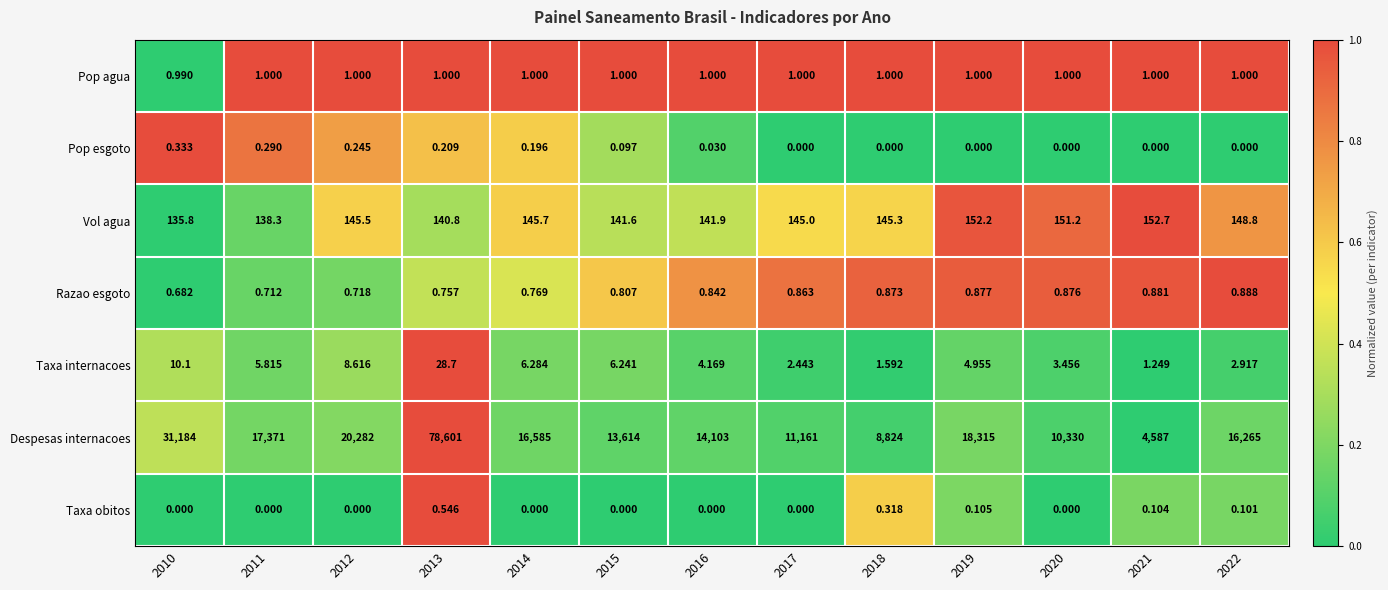

At 2016, list the series in order from smallest to largest.

Taxa obitos, Pop esgoto, Razao esgoto, Pop agua, Taxa internacoes, Vol agua, Despesas internacoes